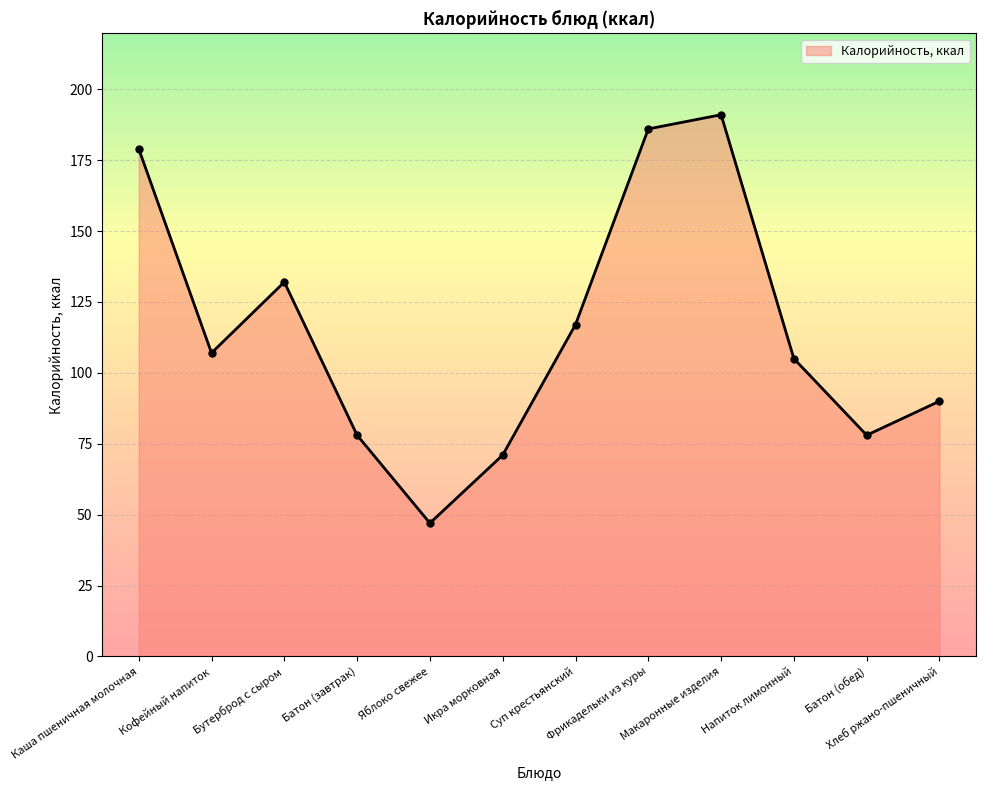

What is the label of the 10th point from the left?

Напиток лимонный